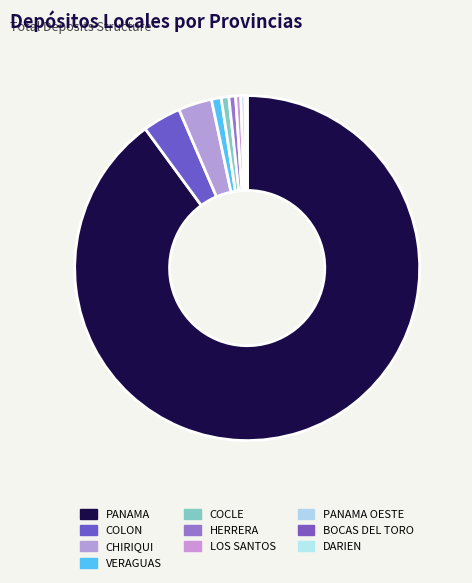

What is the largest slice in the pie chart?

PANAMA